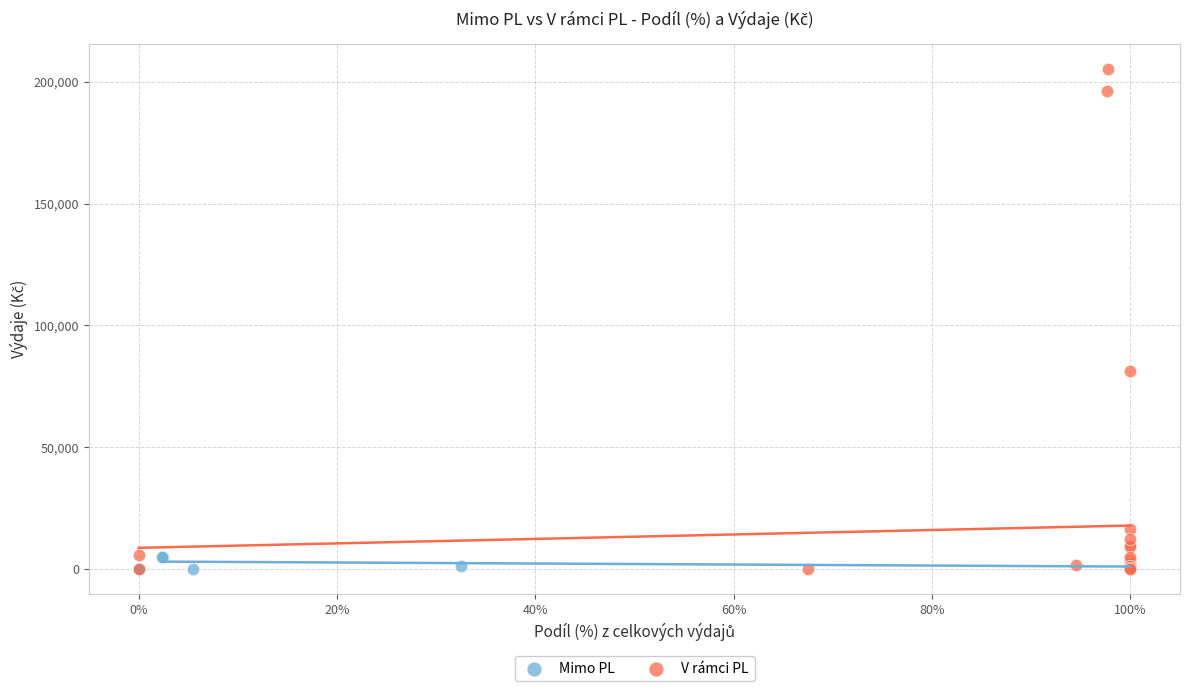

Which series has the largest Y range (max minus min)?

V rámci PL